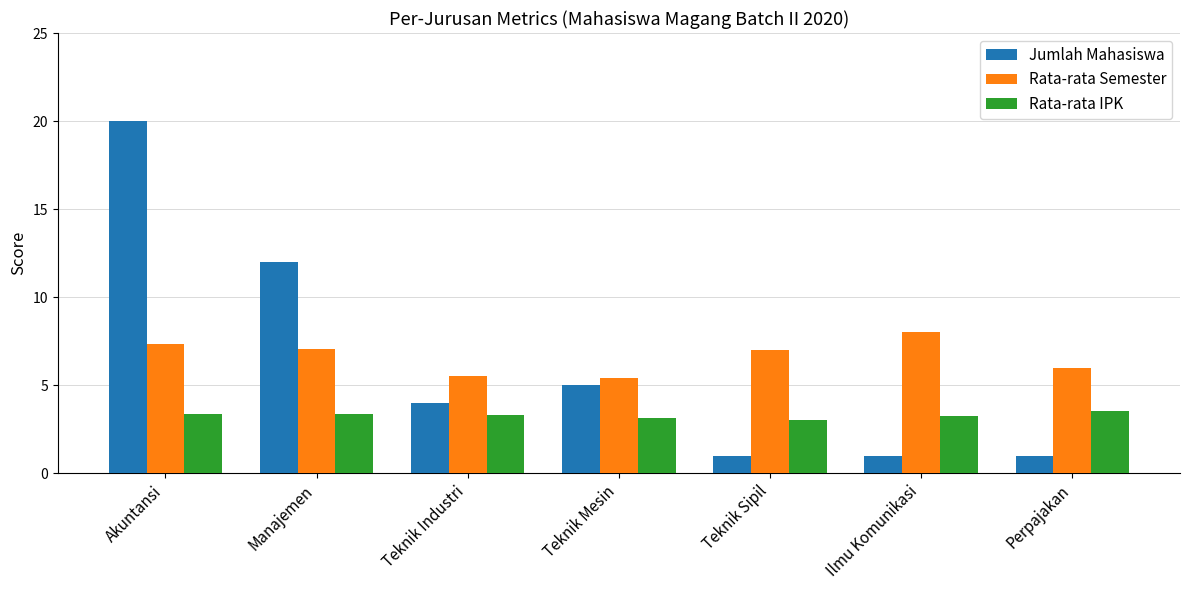

At which label is Jumlah Mahasiswa closest to 10?

Manajemen